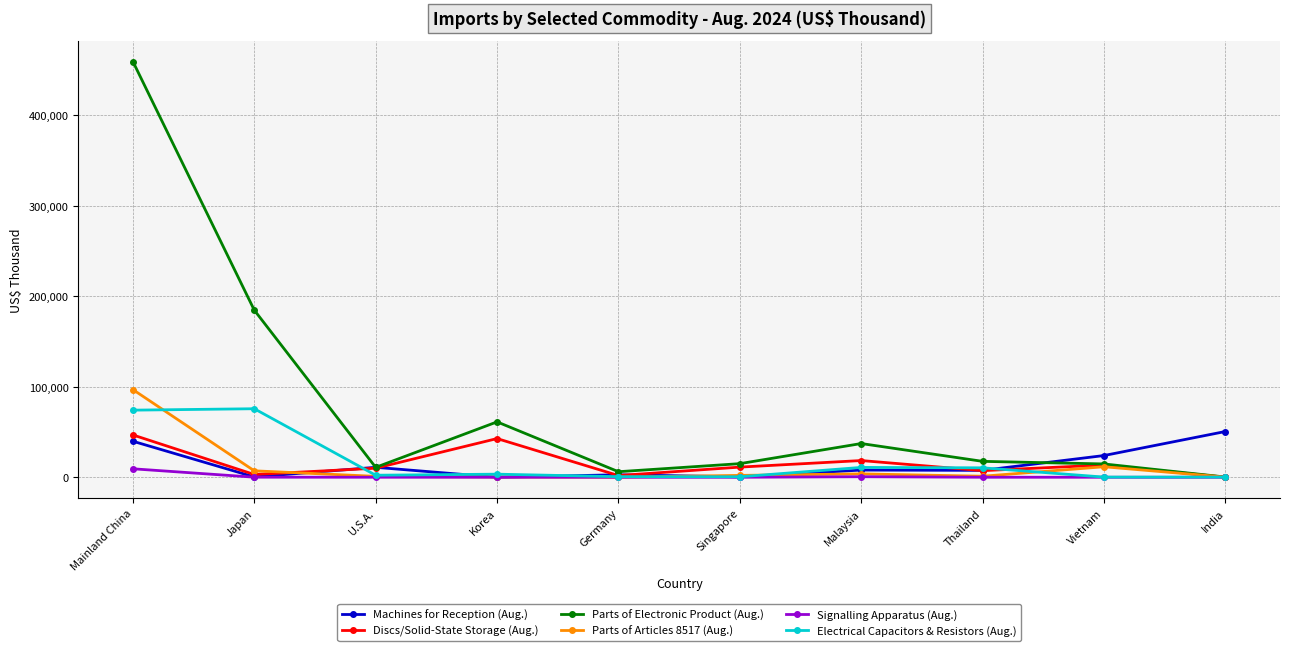

Which series has the largest total across all categories?

Parts of Electronic Product (Aug.)